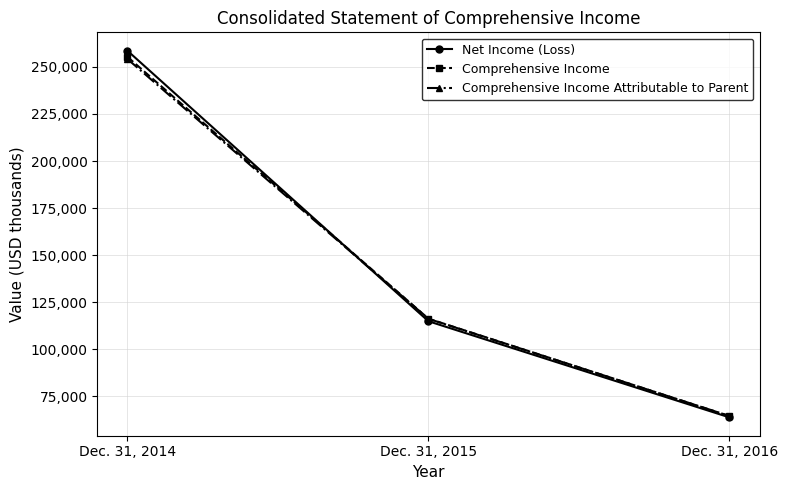

Is the value of Comprehensive Income at Dec. 31, 2016 greater than the value of Comprehensive Income Attributable to Parent at Dec. 31, 2015?

No